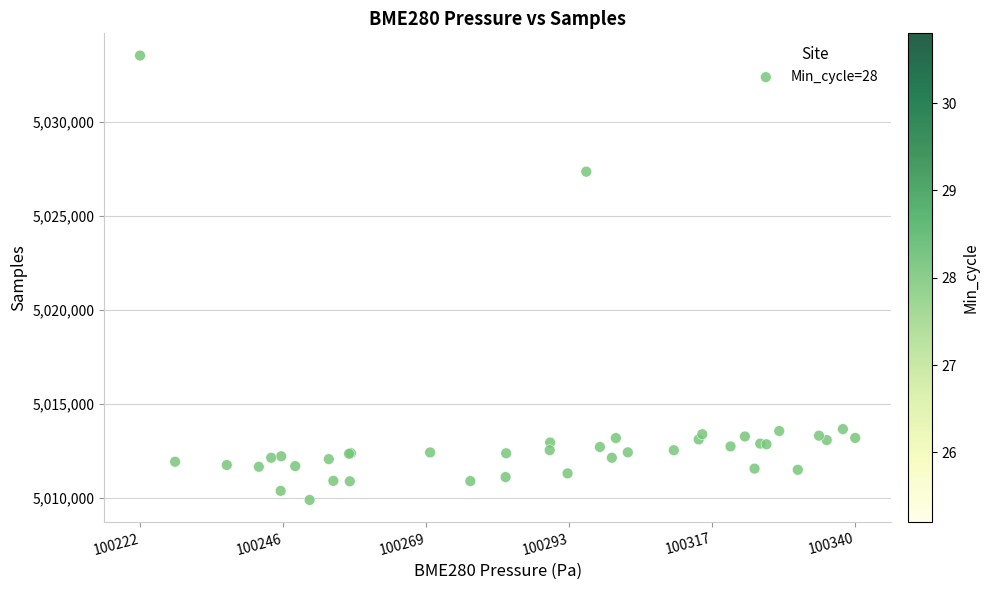

What Y value in the scatter plot is closest to 5021724?

5027364